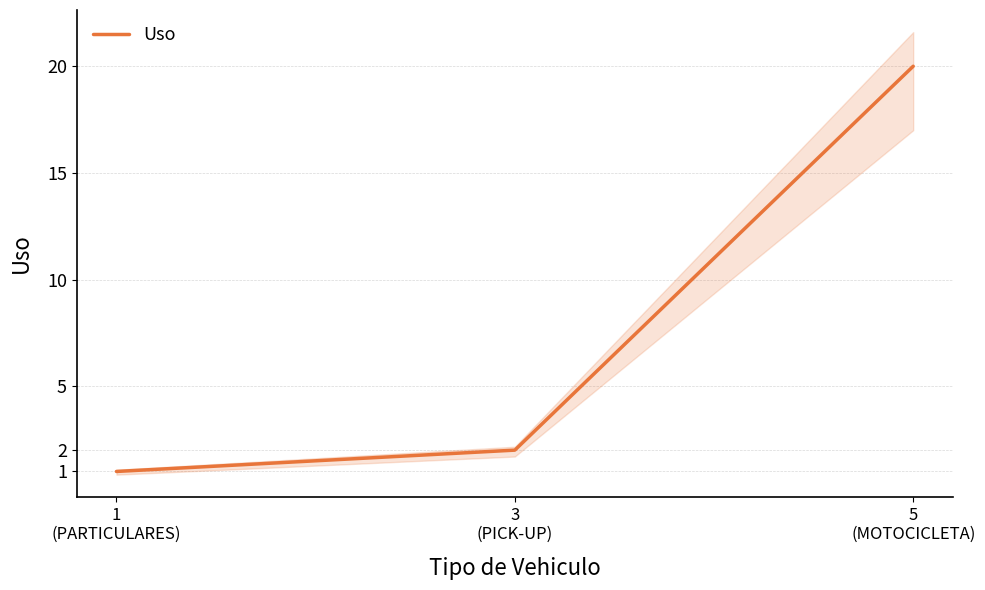

What is the average value?

8